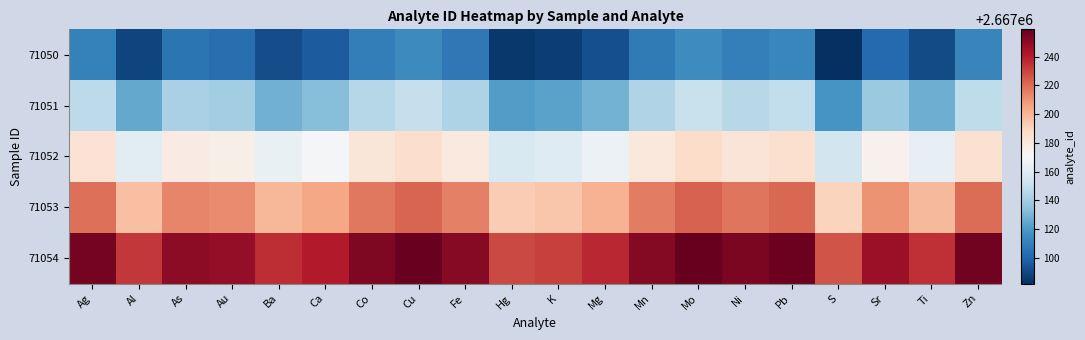

Which has a higher value, Au or Ca?

Au